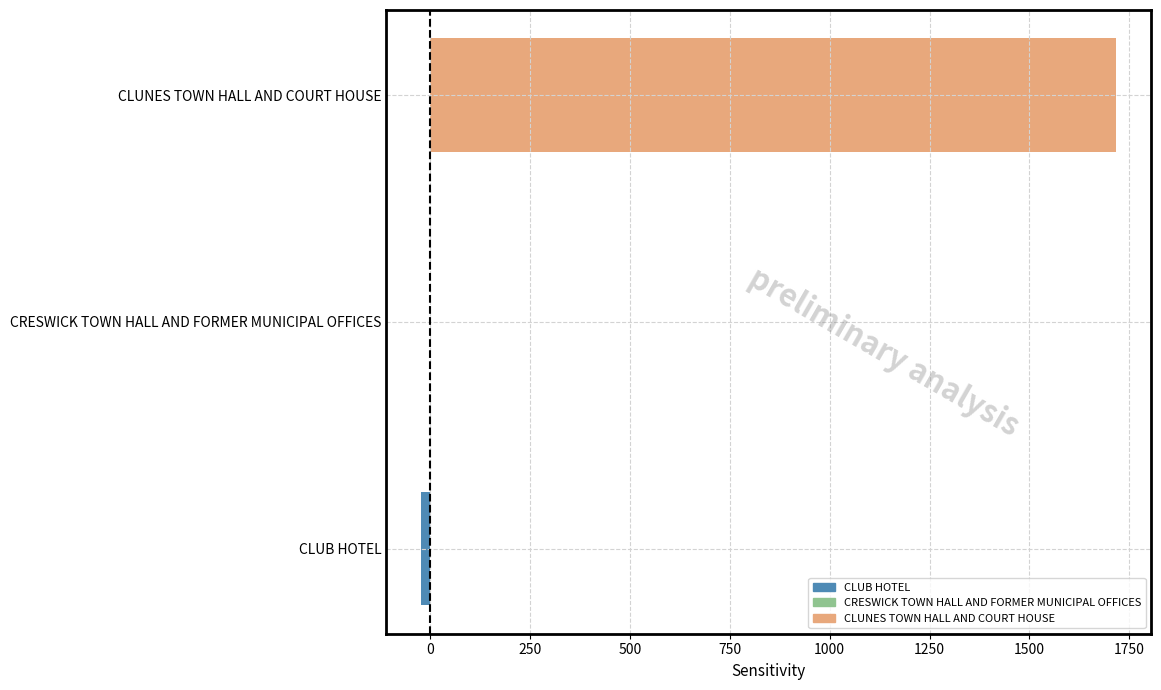

Which has a higher value, CRESWICK TOWN HALL AND FORMER MUNICIPAL OFFICES or CLUNES TOWN HALL AND COURT HOUSE?

CLUNES TOWN HALL AND COURT HOUSE